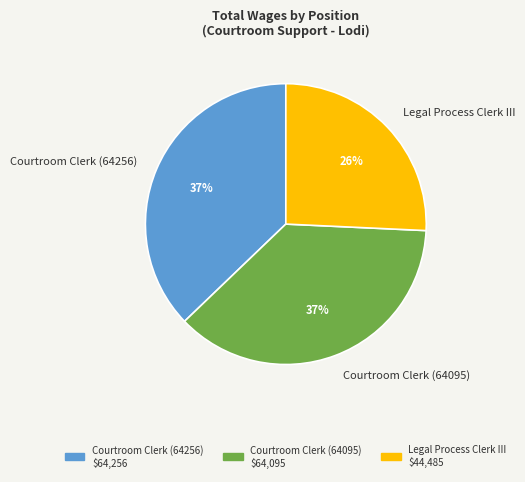

To the nearest percent, what percentage of the pie is Legal Process Clerk III?

26%